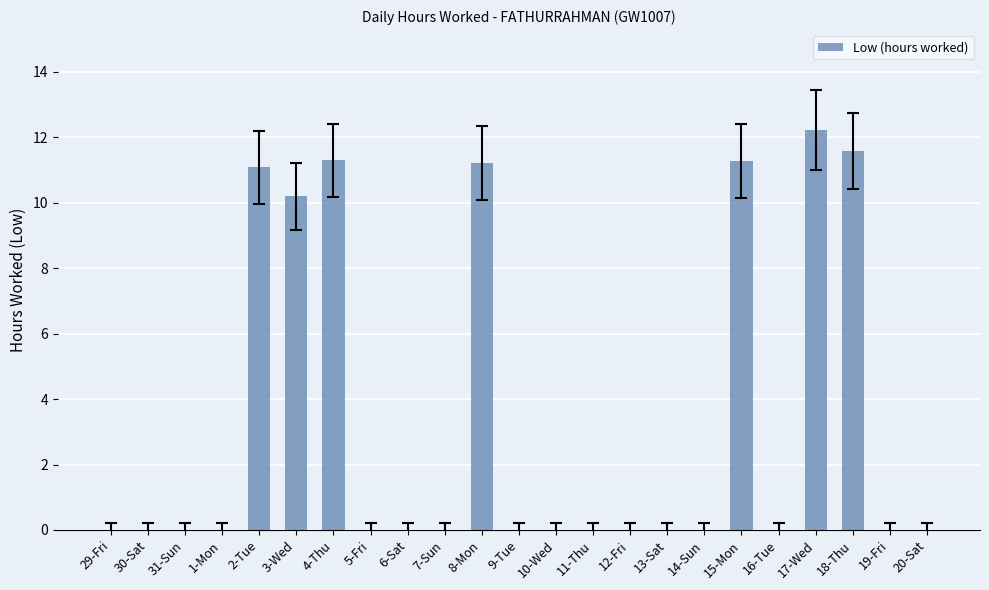

The value at 20-Sat is 4.1. True or false?

False